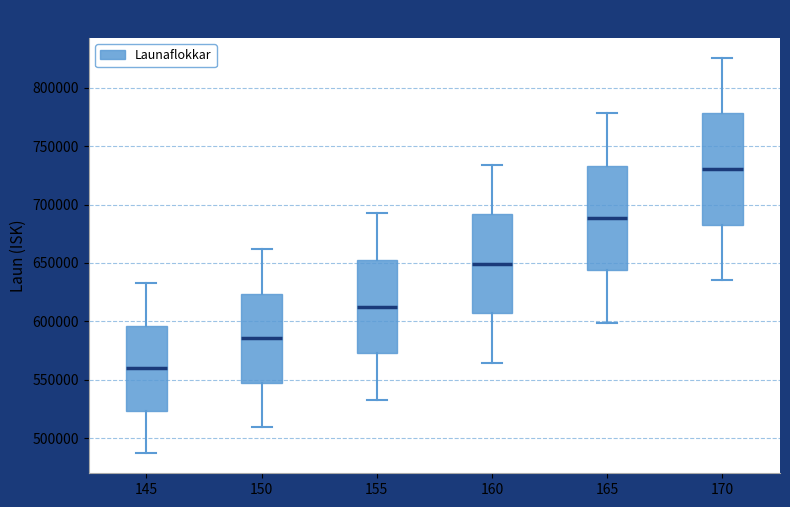

Reading left to right, transcribe this box plot: for each box, give where its median line is, the range the box spans, and where its two whiskers end, as read against the y-axis. The values are not printed on the chart, so give them approximately, as read against the axis.

145: median 560000, box 525000 to 595000, whiskers 485000 to 635000
150: median 585000, box 545000 to 625000, whiskers 510000 to 660000
155: median 615000, box 575000 to 650000, whiskers 535000 to 690000
160: median 650000, box 605000 to 690000, whiskers 565000 to 735000
165: median 690000, box 645000 to 735000, whiskers 600000 to 780000
170: median 730000, box 685000 to 780000, whiskers 635000 to 825000